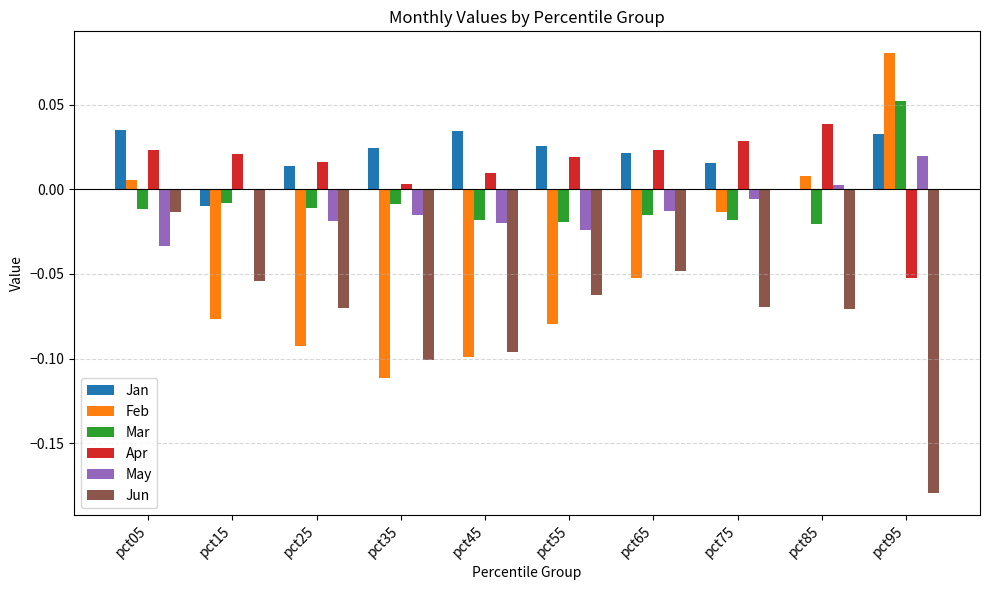

Is it true that Mar equals -0.0 at pct85?

True